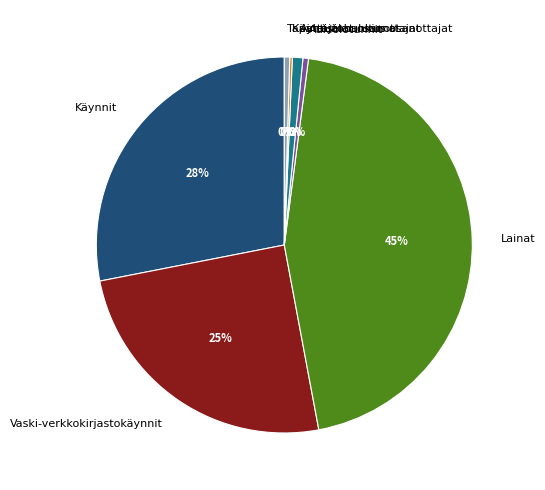

Is it true that Käynnit is 28% of the pie?

True